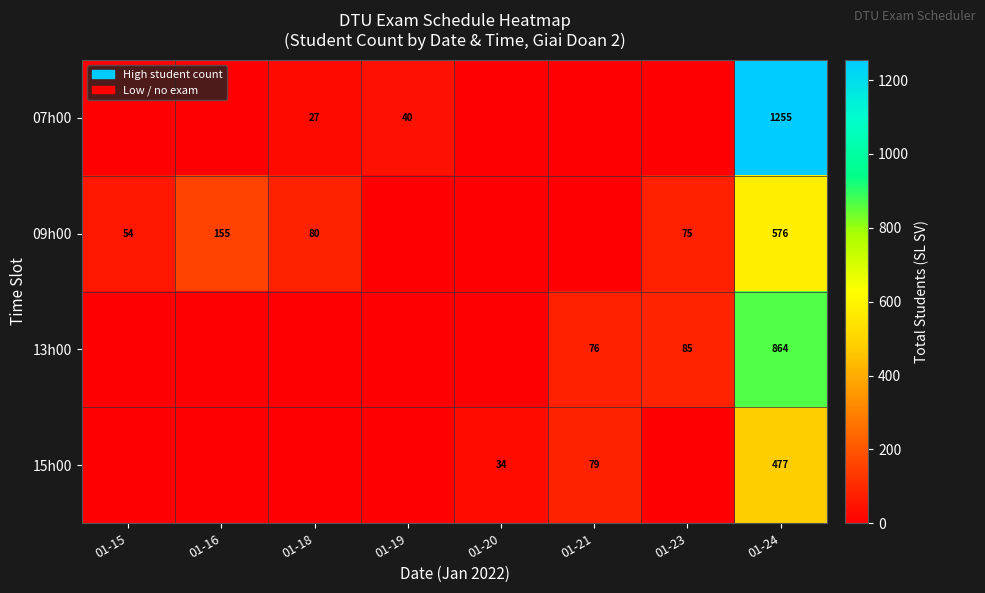

True or false: 07h00 has a value of 1789 at 01-24.

False